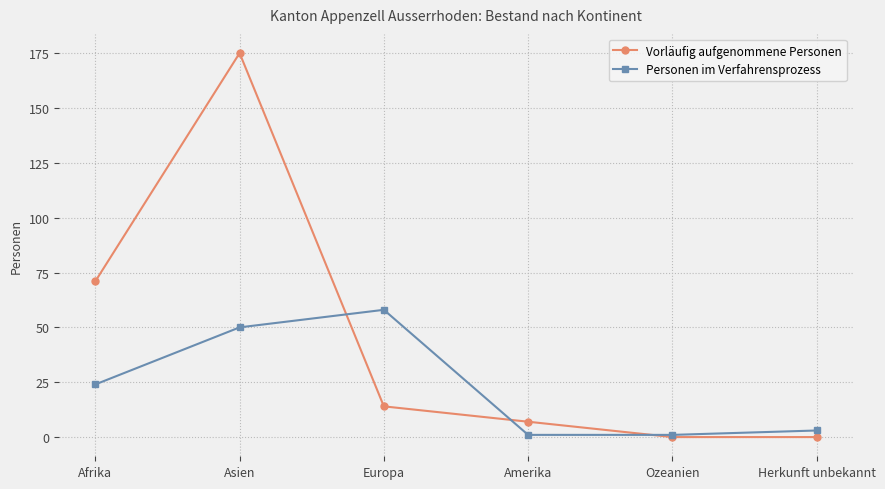

What is the difference between the second highest and minimum values in the Vorläufig aufgenommene Personen series?

71